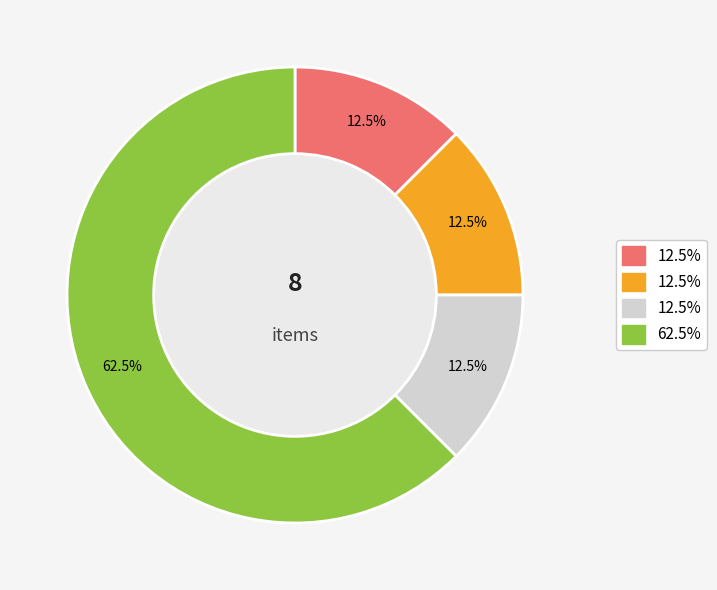

Is there any slice that represents more than half of the pie?

Yes